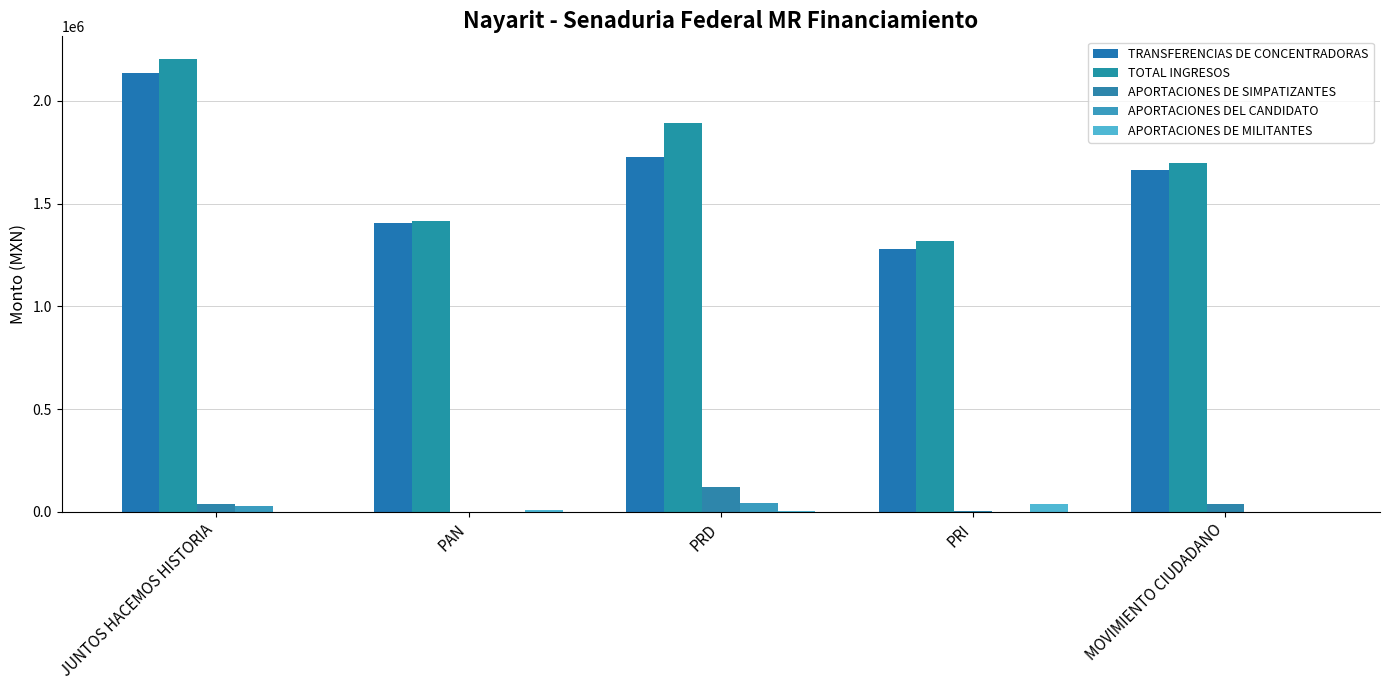

Which series has the largest total across all categories?

TOTAL INGRESOS